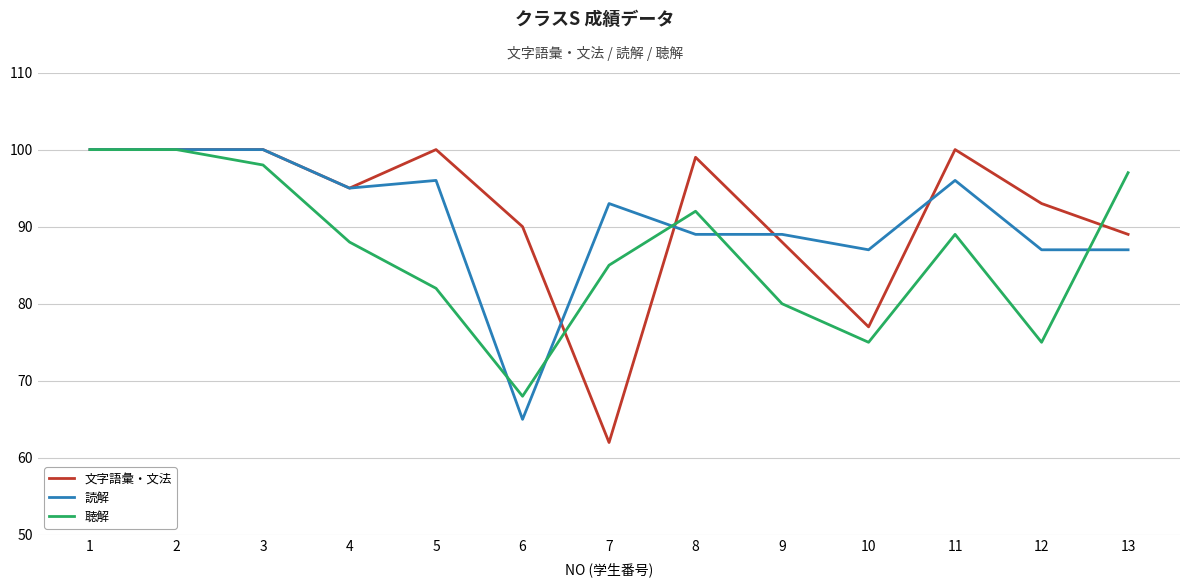

Rank the series at 6 from highest to lowest value.

文字語彙・文法, 聴解, 読解